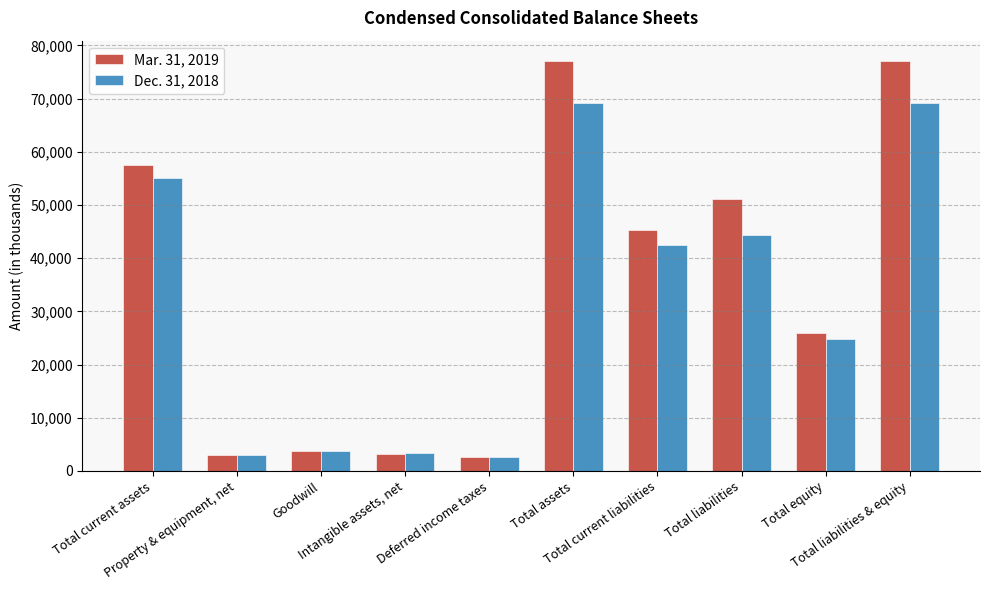

What value does the Dec. 31, 2018 series have at Total current assets, to the nearest 10?

55130